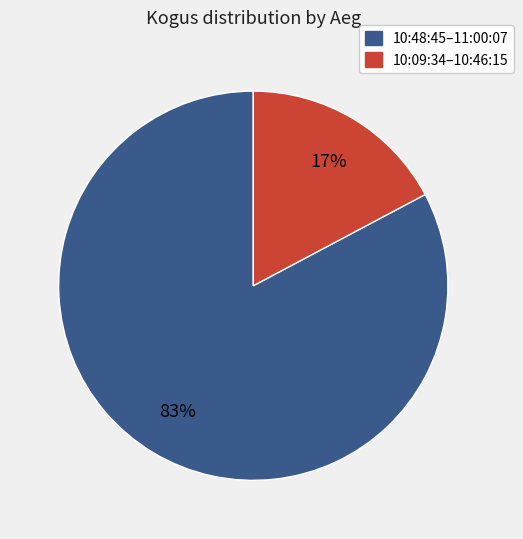

Is there any slice that represents more than half of the pie?

Yes